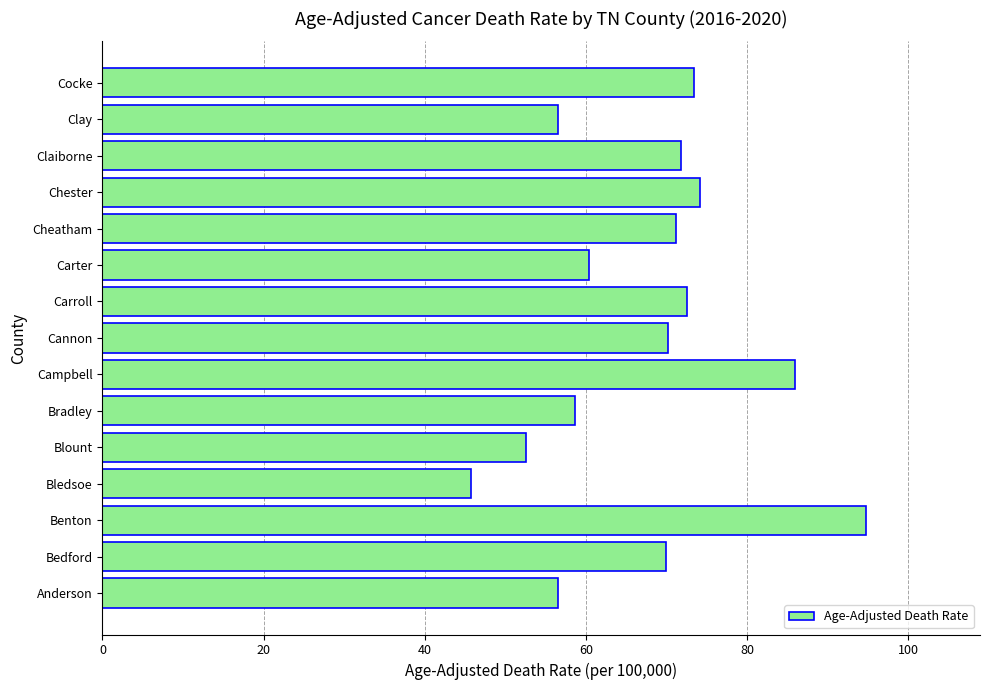

Between Bedford and Campbell, which is larger?

Campbell